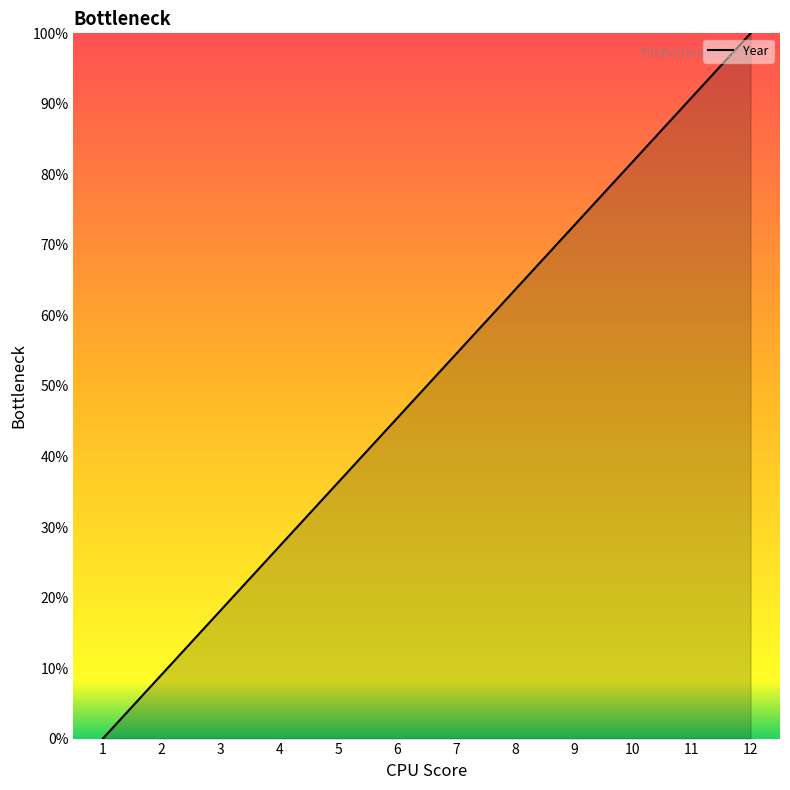

The value at 8 is 35.7. True or false?

False